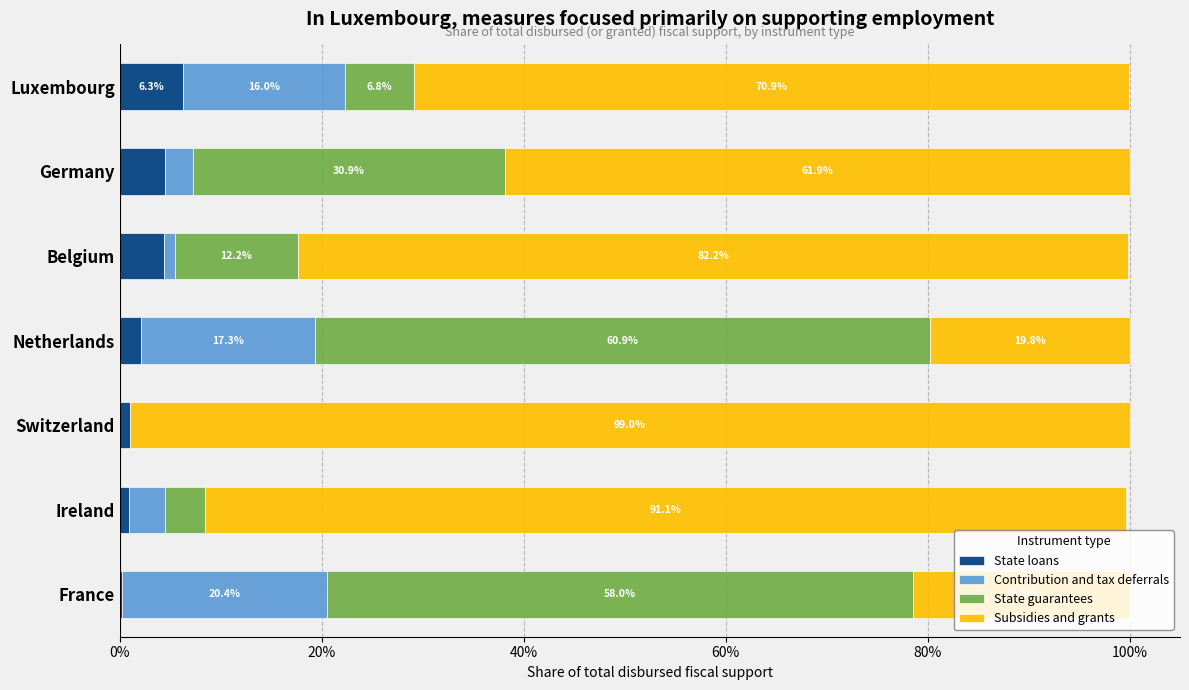

What are all the series names shown in the legend?

State loans, Contribution and tax deferrals, State guarantees, Subsidies and grants